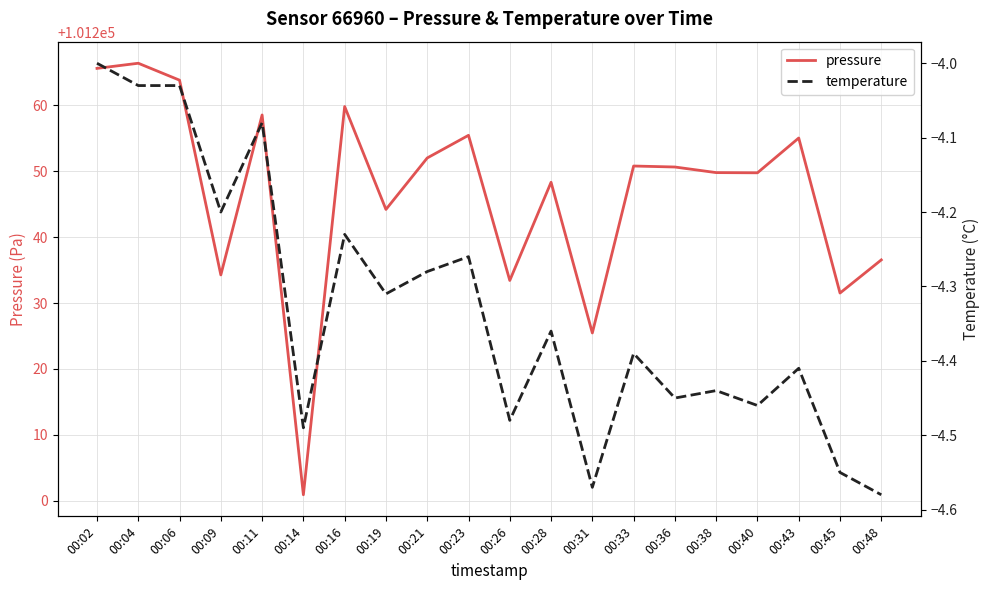

True or false: temperature has a value of -1.9 at 00:06.

False